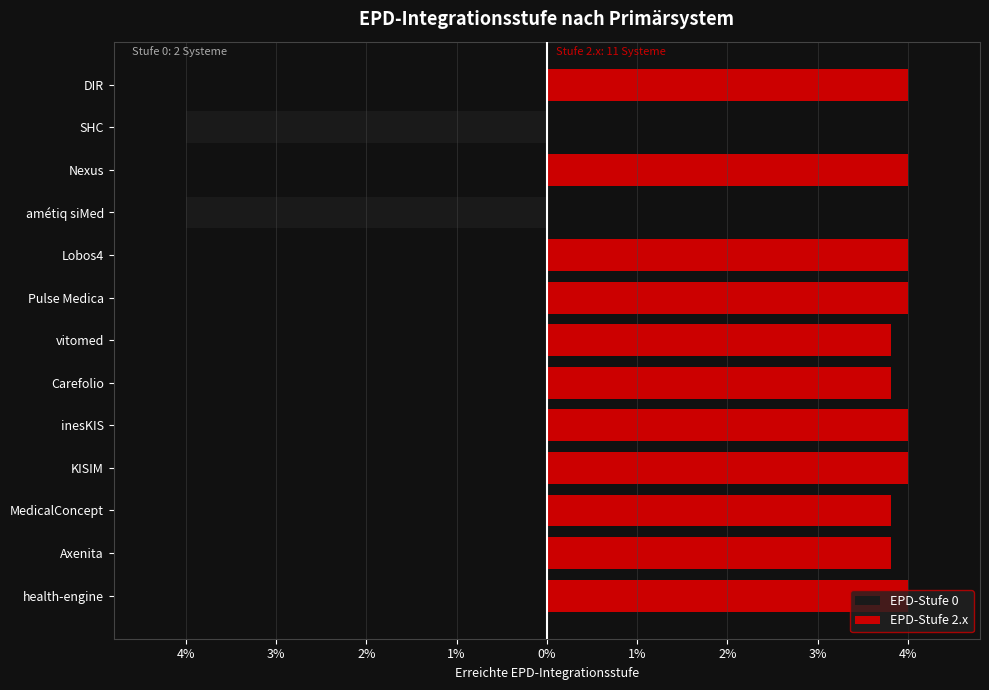

Are the bars grouped side by side (vs. stacked)?

Yes